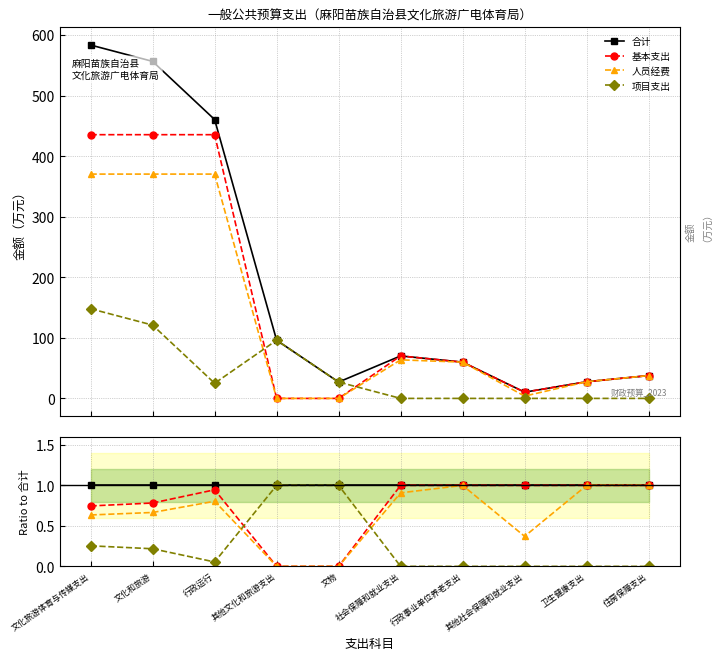

True or false: 基本支出 has a value of 0.6 at 行政运行.

False